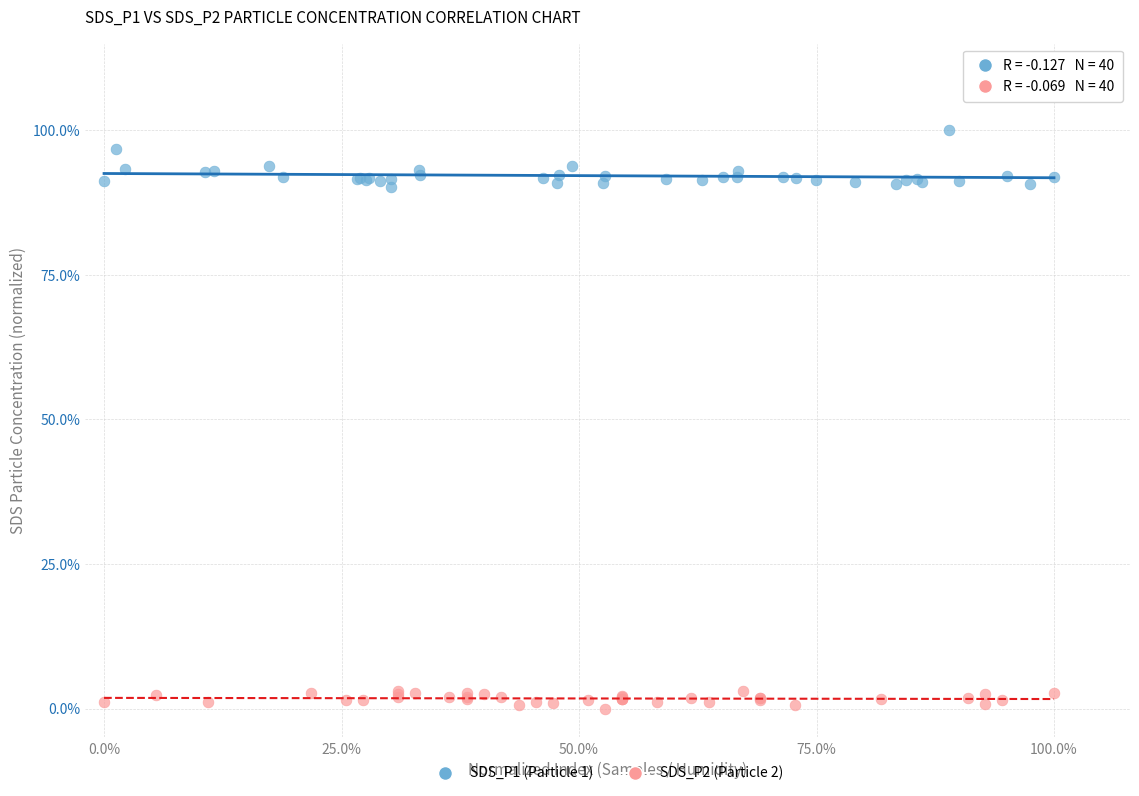

What are all the series names shown in the legend?

SDS_P1 (Particle 1), SDS_P2 (Particle 2)